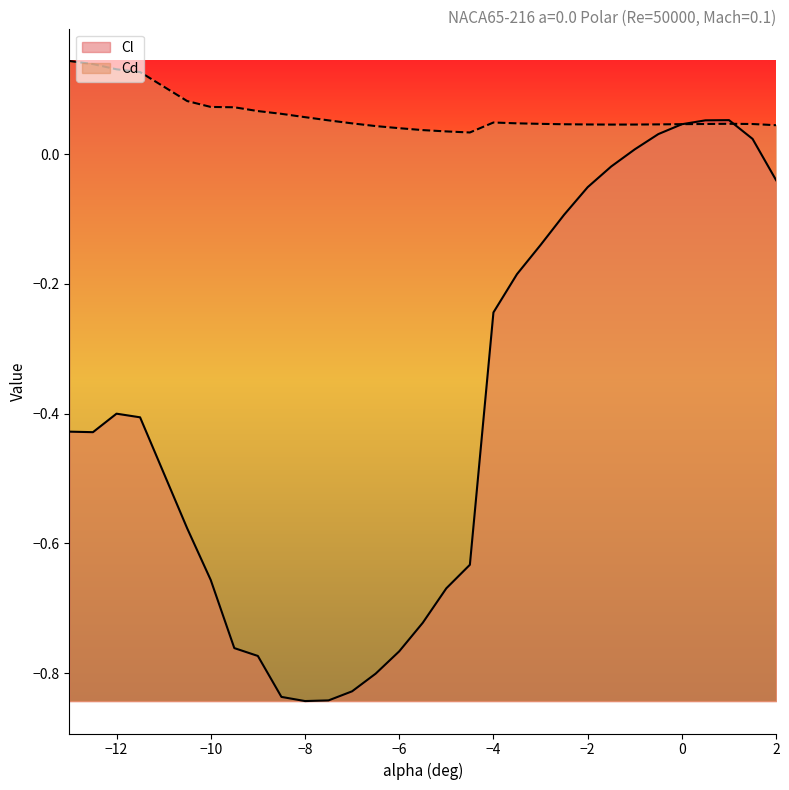

What is the difference between the highest and lowest values at -10?

0.7